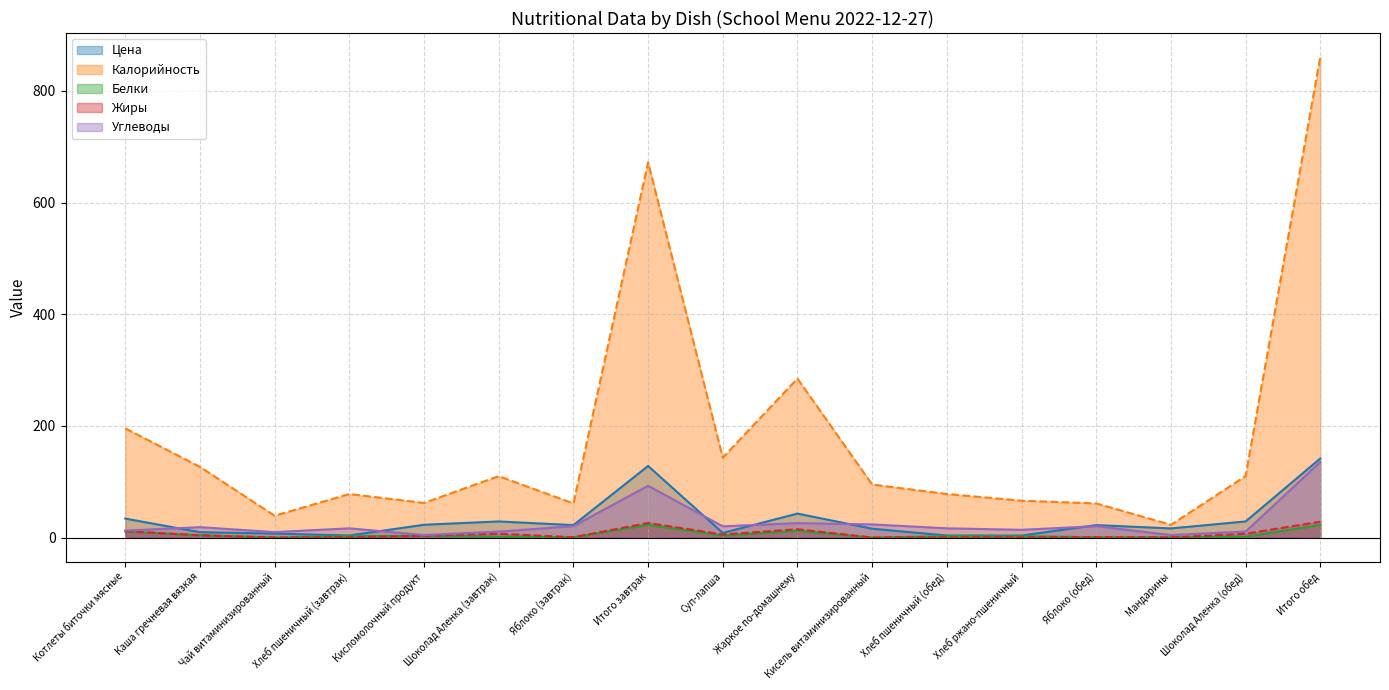

Which series ends up on top after the final intersection of Белки and Жиры?

Жиры